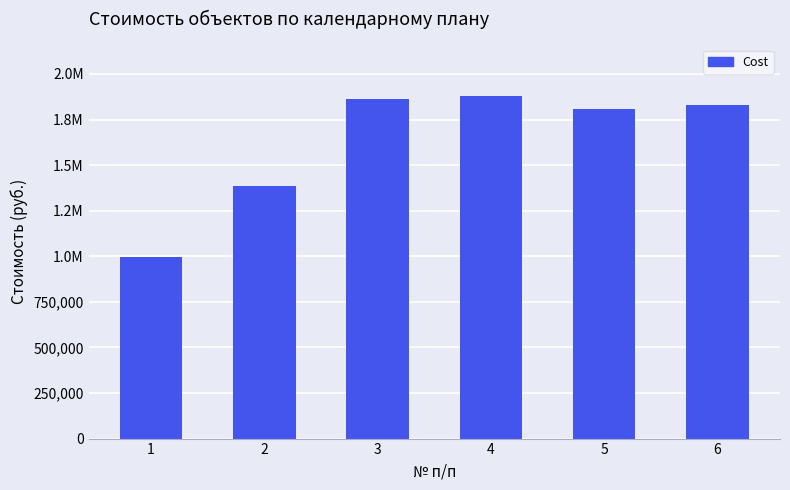

What is the value of the 1st bar from the left?

994953